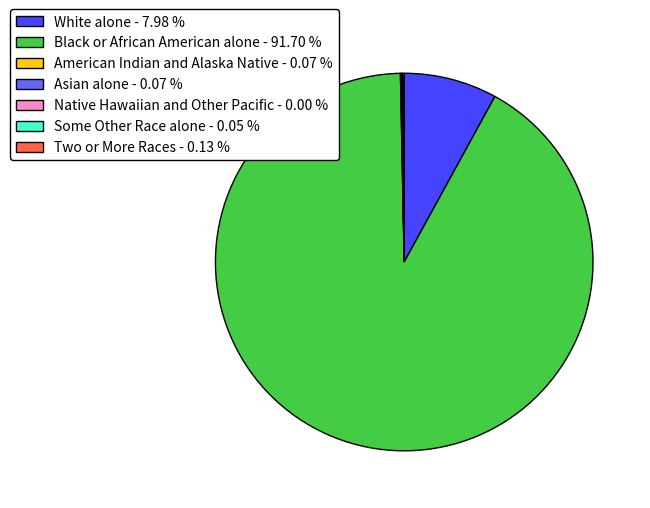

Does any single category account for the majority?

Yes